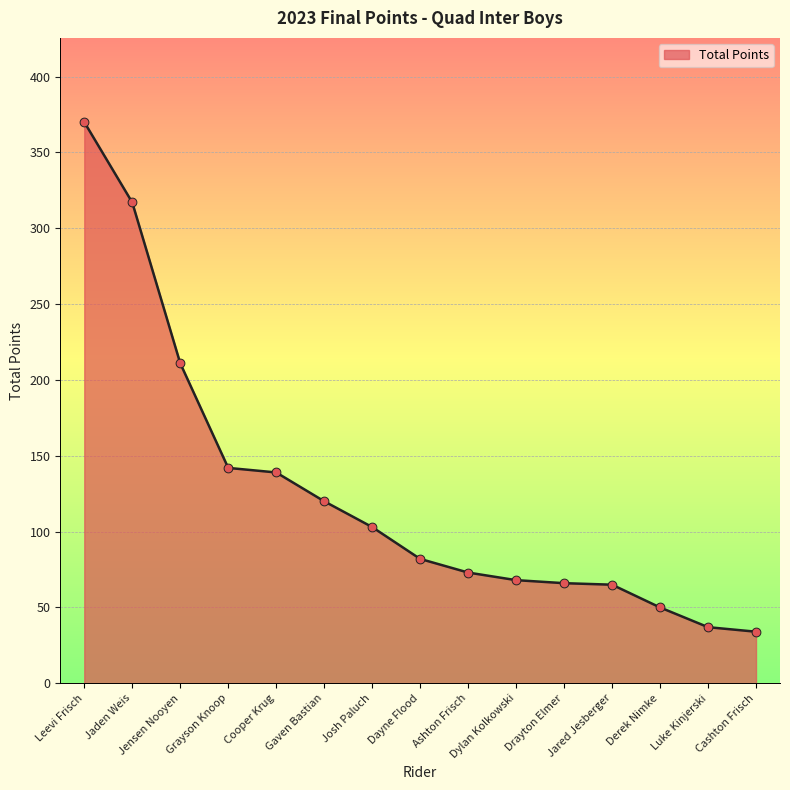

Approximately how many times larger is the value at Dylan Kolkowski compared to Leevi Frisch?

0.2